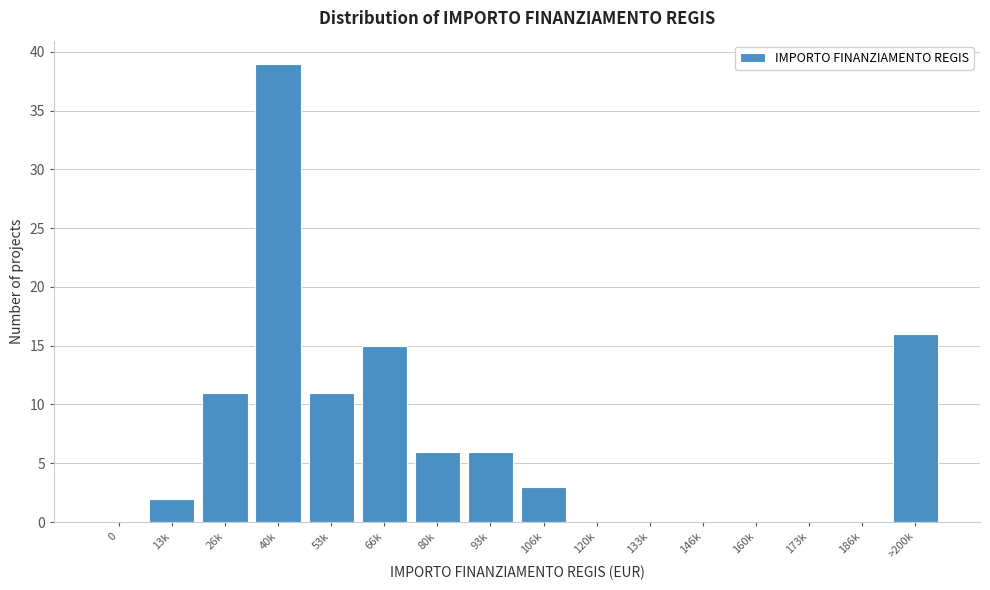

Reading left to right, list all the values displayed in this chart.

0=0	13k=2	26k=11	40k=39	53k=11	66k=15	80k=6	93k=6	106k=3	120k=0	133k=0	146k=0	160k=0	173k=0	186k=0	>200k=16